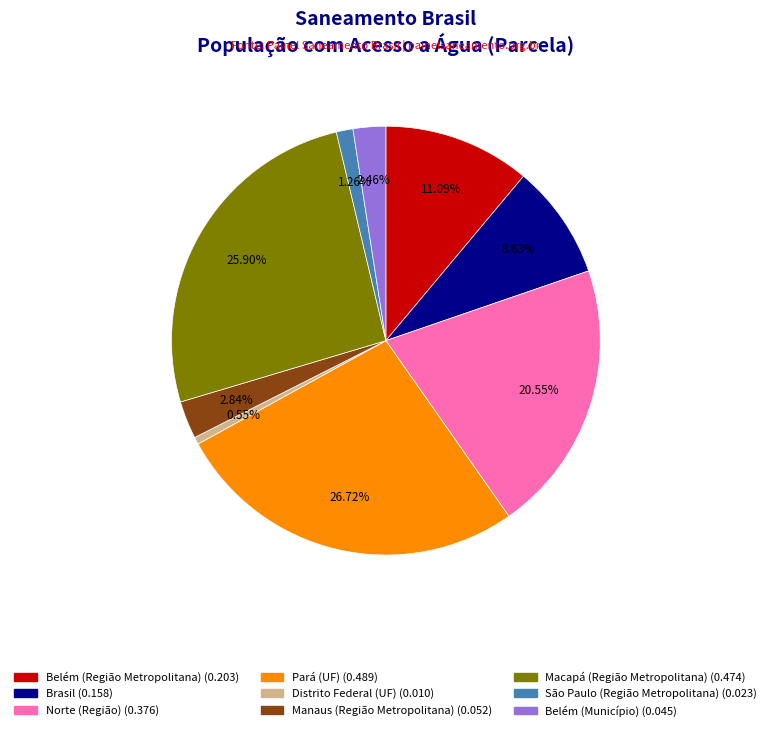

Which category has the biggest portion of the pie?

Pará (UF)